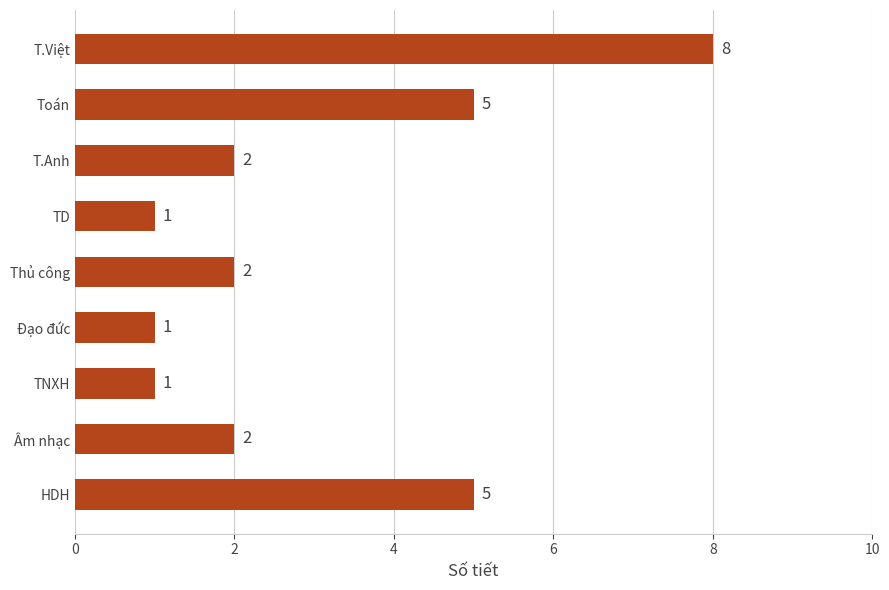

What is the change in value from HDH to Đạo đức?

-4